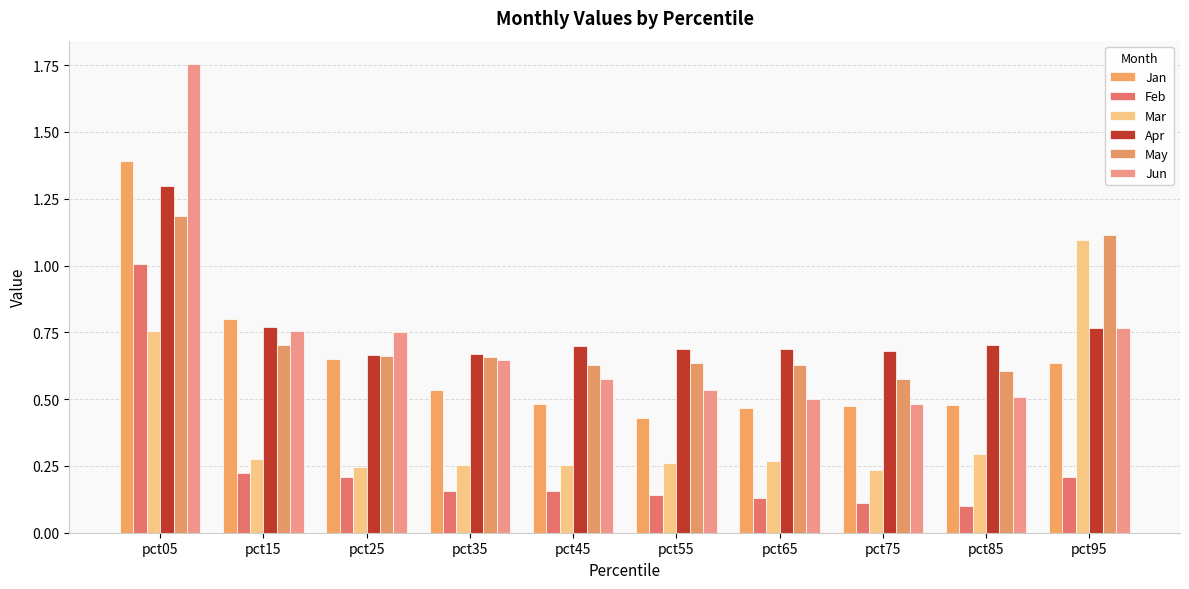

Reading left to right, list all the values displayed in this chart.

Jan: 1.4	0.8	0.6	0.5	0.5	0.4	0.5	0.5	0.5	0.6
Feb: 1.0	0.2	0.2	0.2	0.2	0.1	0.1	0.1	0.1	0.2
Mar: 0.8	0.3	0.2	0.3	0.3	0.3	0.3	0.2	0.3	1.1
Apr: 1.3	0.8	0.7	0.7	0.7	0.7	0.7	0.7	0.7	0.8
May: 1.2	0.7	0.7	0.7	0.6	0.6	0.6	0.6	0.6	1.1
Jun: 1.8	0.8	0.8	0.6	0.6	0.5	0.5	0.5	0.5	0.8